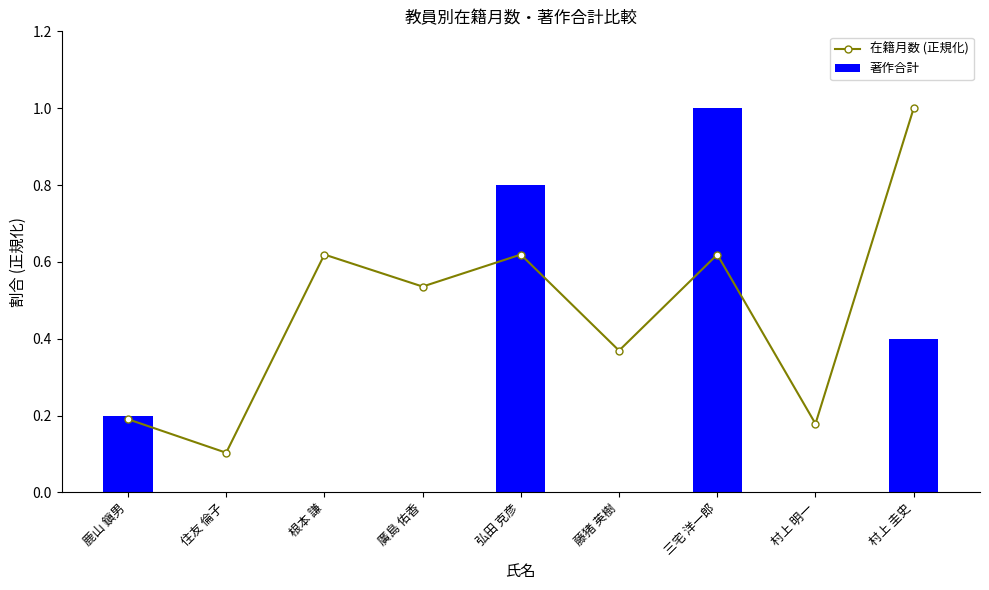

True or false: 著作合計 has a value of 0.8 at 弘田 克彦.

True